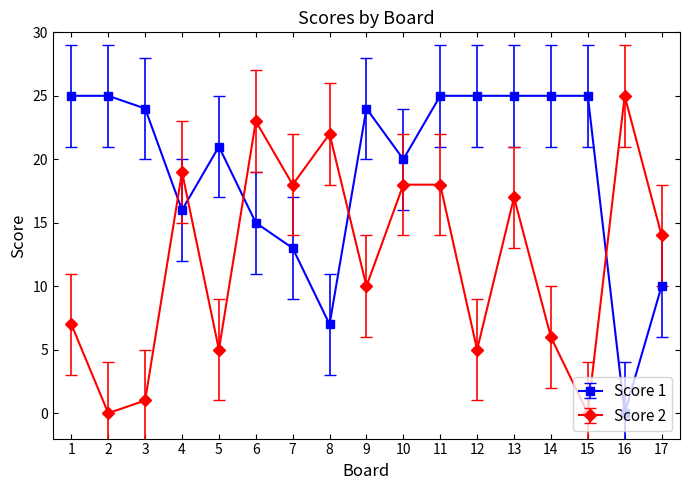

Between 5 and 10, which series saw the biggest shift?

Score 2